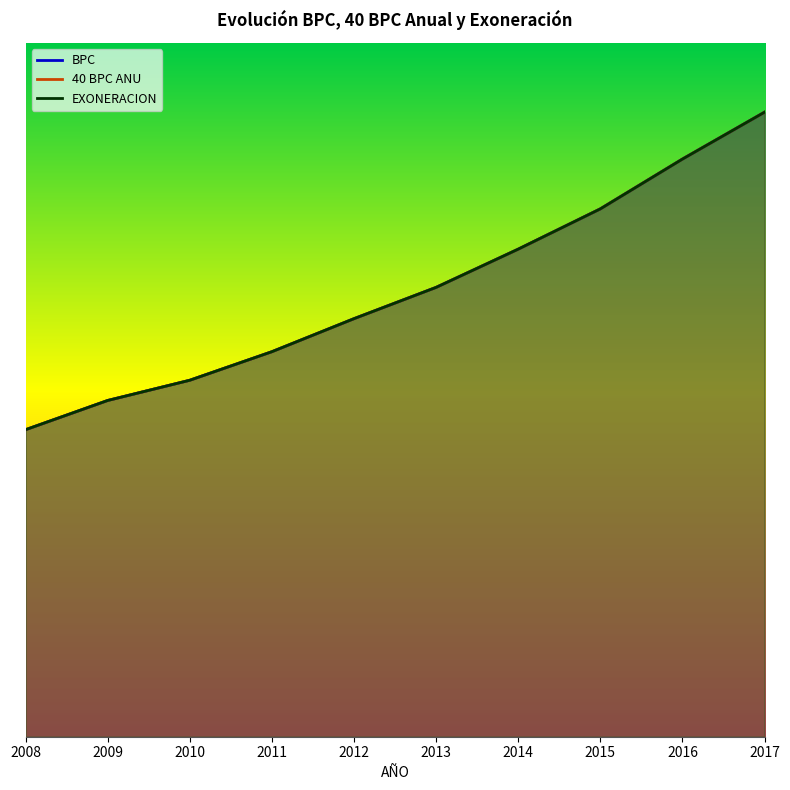

True or false: 40 BPC ANU has more than 0 interior local peaks.

False